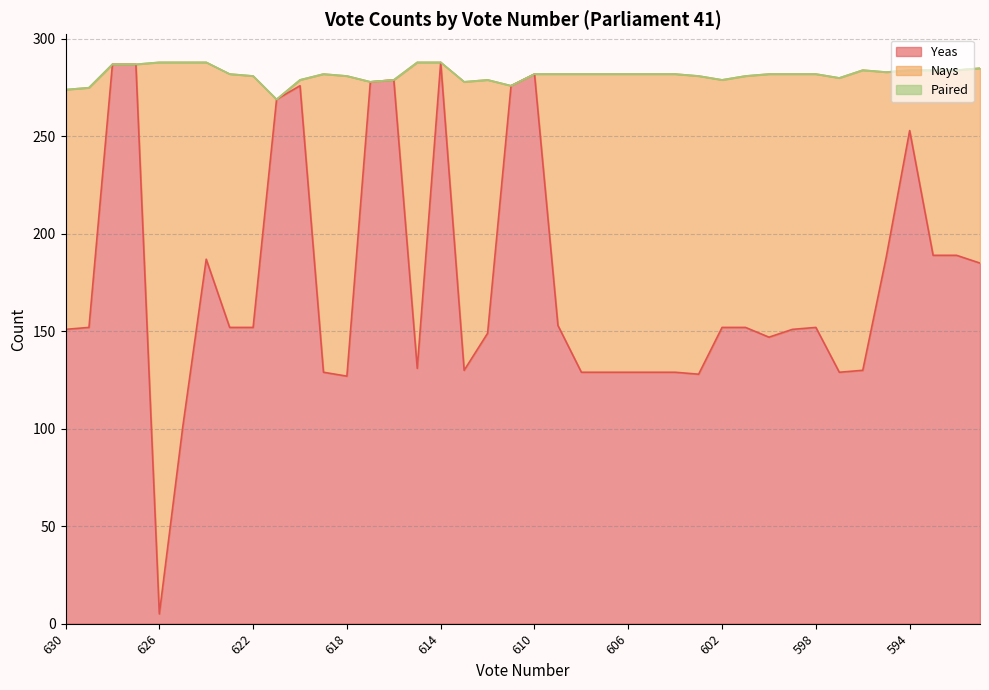

Which series has the largest total across all categories?

Yeas